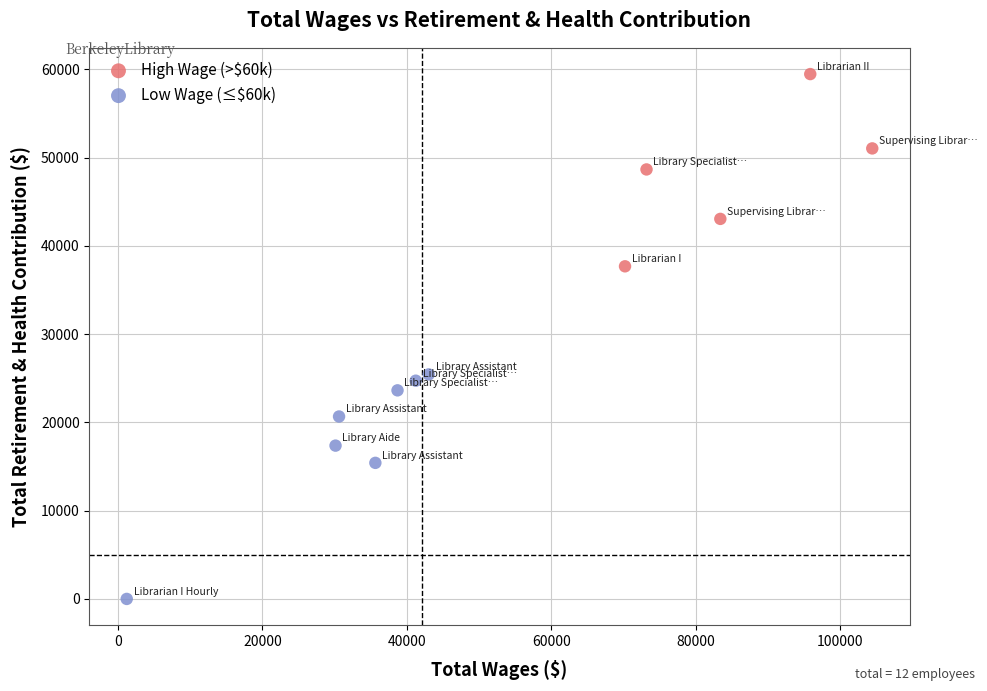

Which series contains the lowest Y value?

Low Wage (≤$60k)